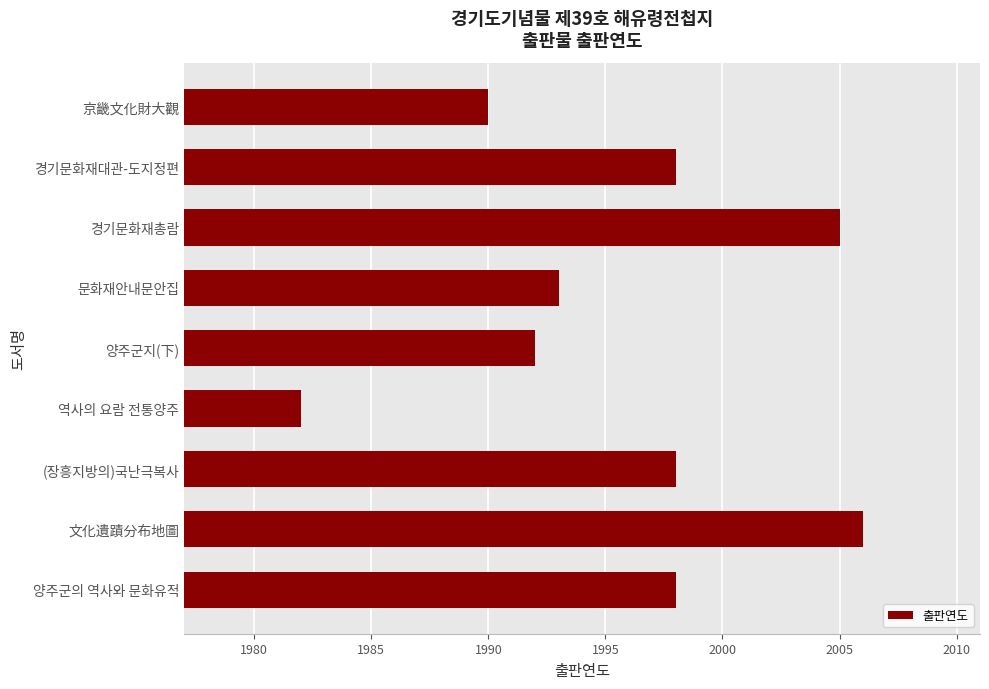

What is the average value?

1996